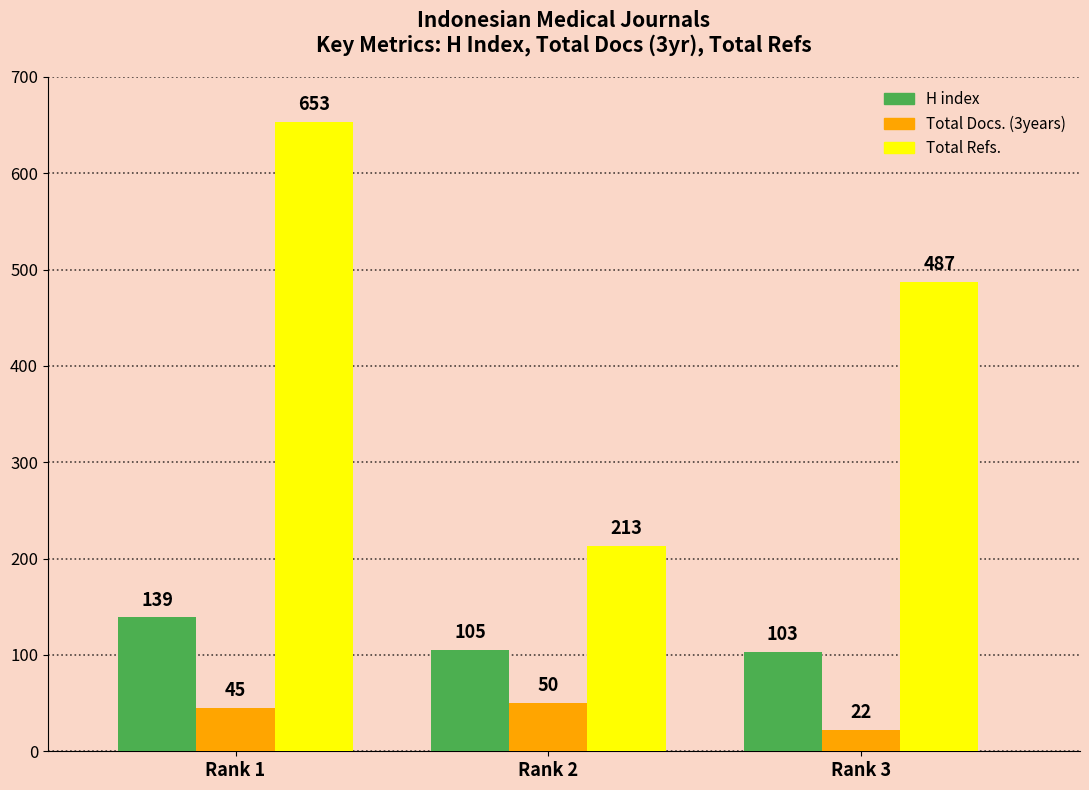

Read the H index value at Rank 3, to the nearest 5.

105